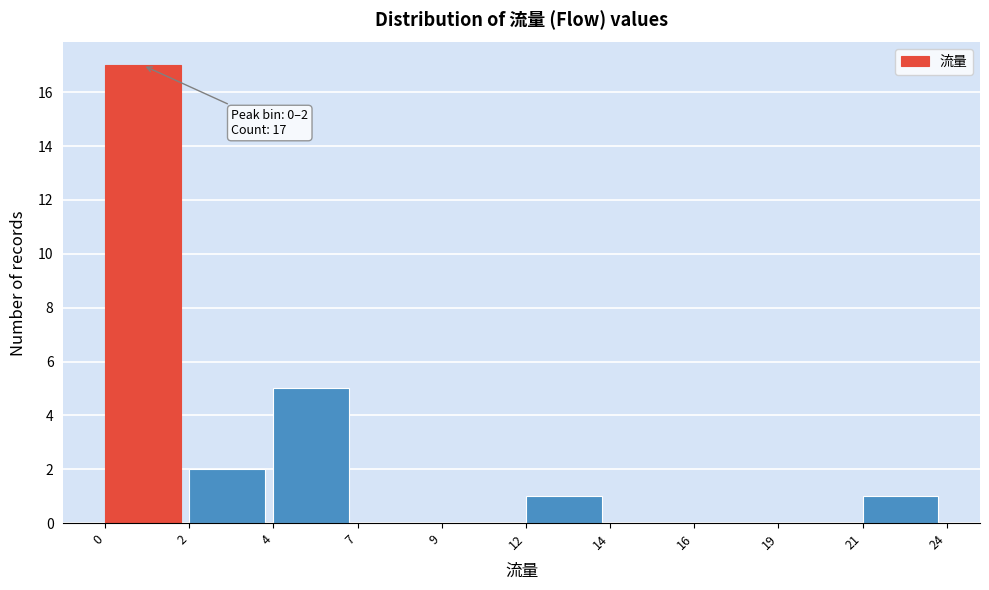

Reading left to right, transcribe all the data shown in this chart.

0=17	2=2	4=5	7=0	9=0	12=1	14=0	16=0	19=0	21=1